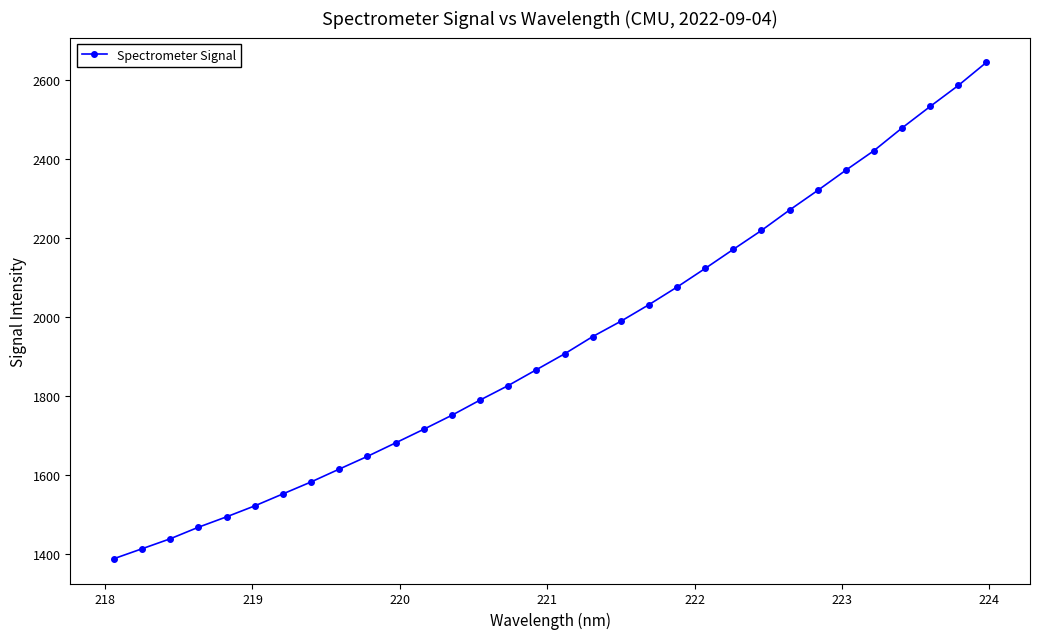

What is the greatest value displayed?

2643.7